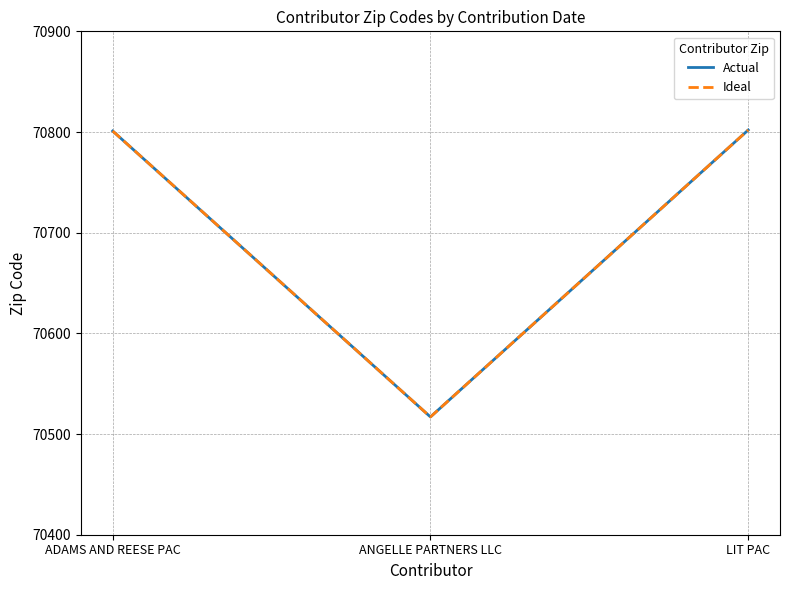

What position from the left is ANGELLE PARTNERS LLC?

2